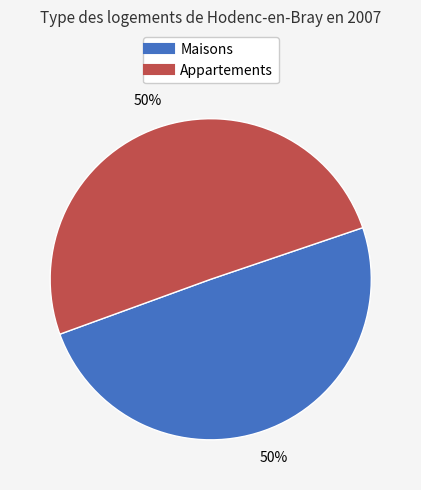

To the nearest percent, what is the average slice percentage?

50%